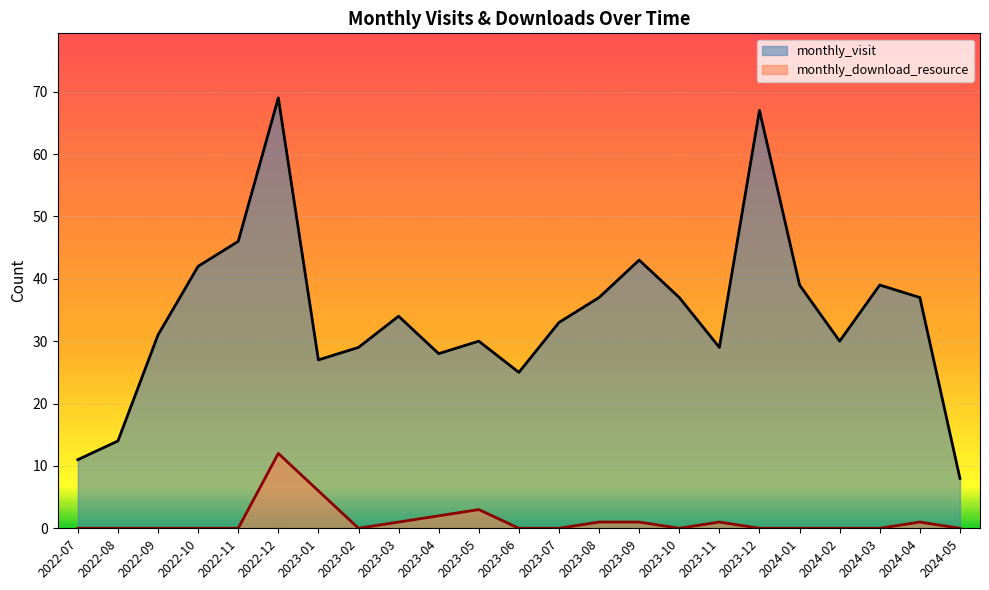

What is the label of the 13th point from the left?

2023-07